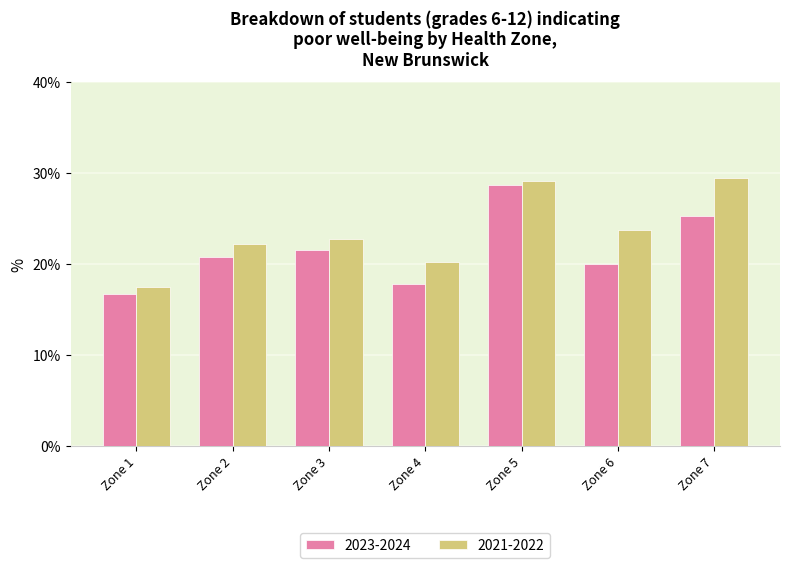

True or false: 2023-2024 has a value of 11.0 at Zone 3.

False